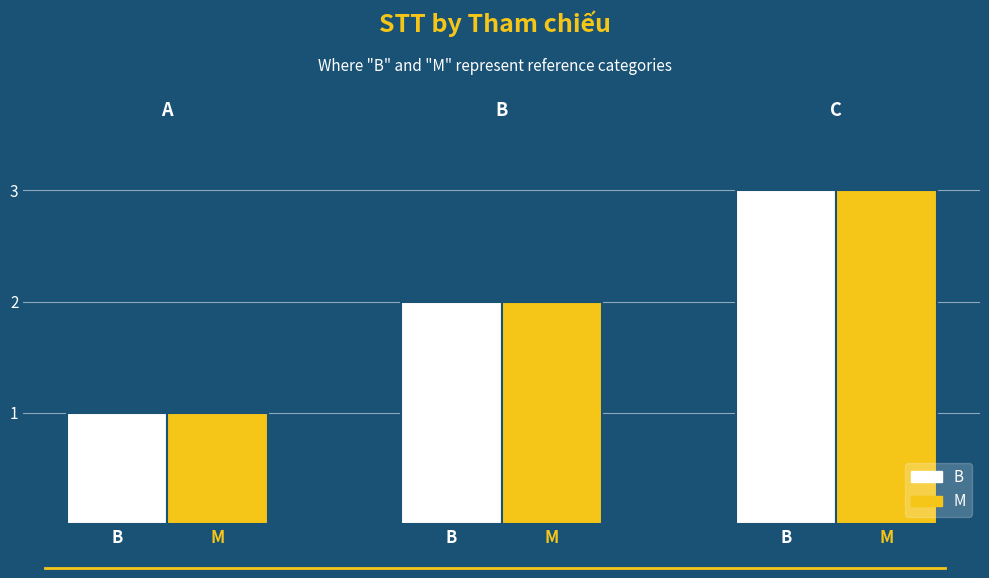

How many data points in M are less than 2?

1